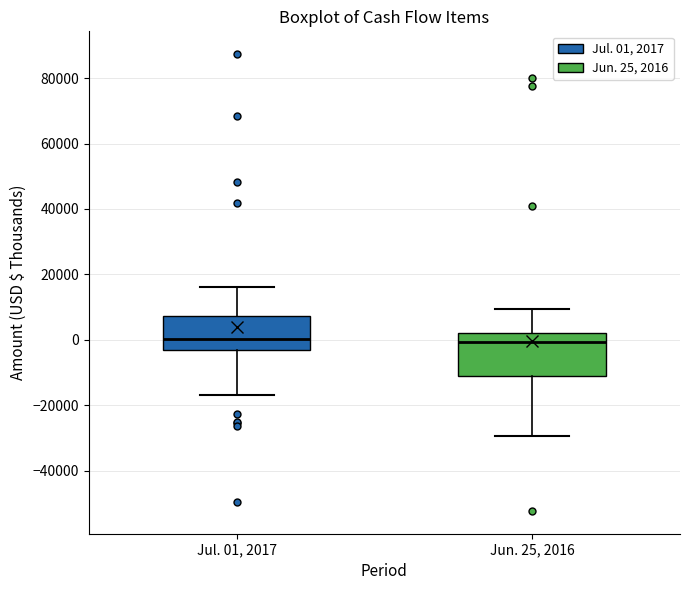

Comparing the boxes themselves (not the whiskers), which one is the tallest?

Jun. 25, 2016